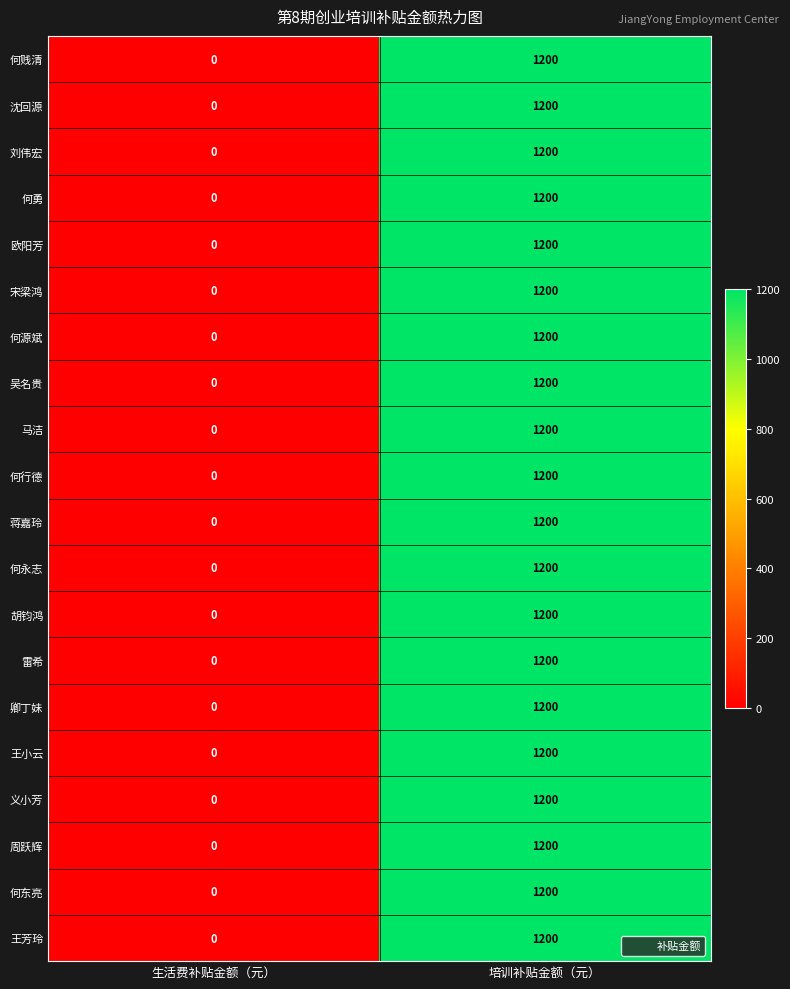

Rank the categories by 宋梁鸿 value from highest to lowest.

培训补贴金额（元）, 生活费补贴金额（元）